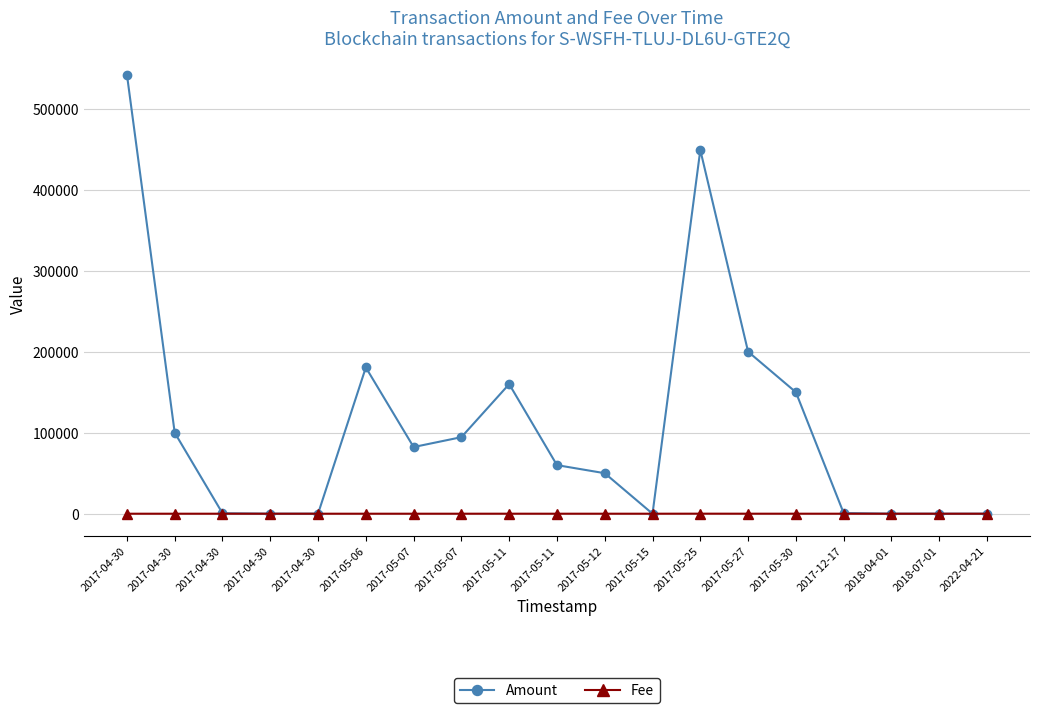

Is this an area chart (filled region under the line)?

No